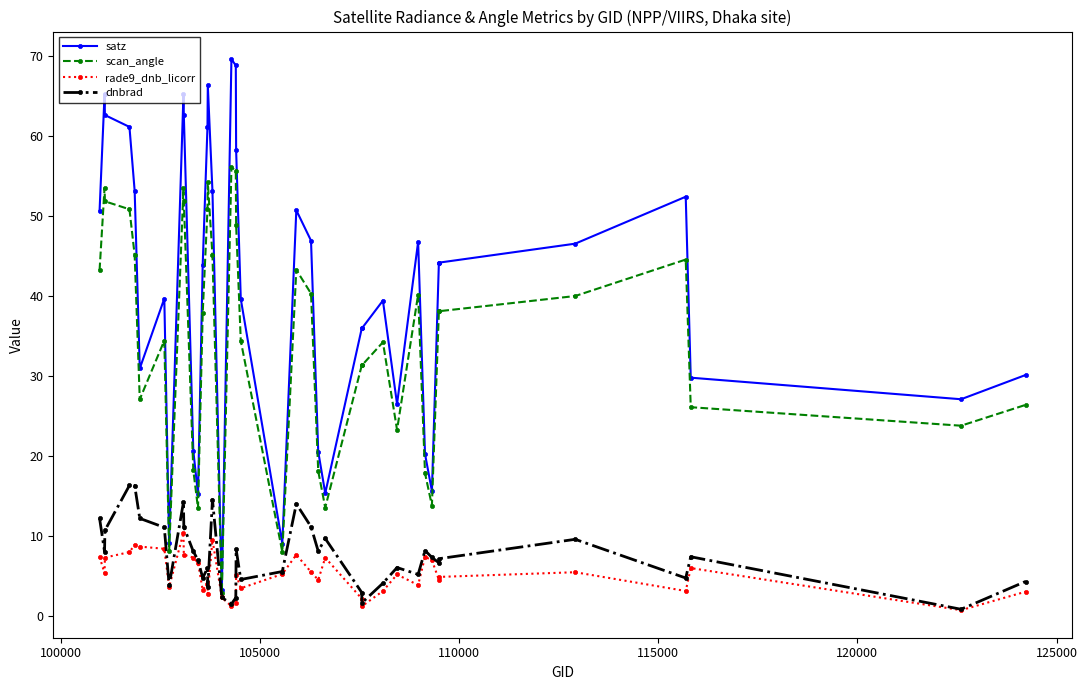

How many lines are shown in the chart?

4